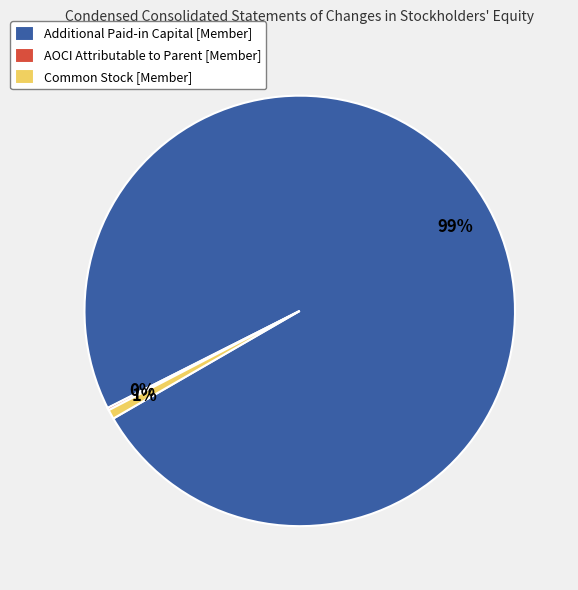

What is the largest slice in the pie chart?

Additional Paid-in Capital [Member]